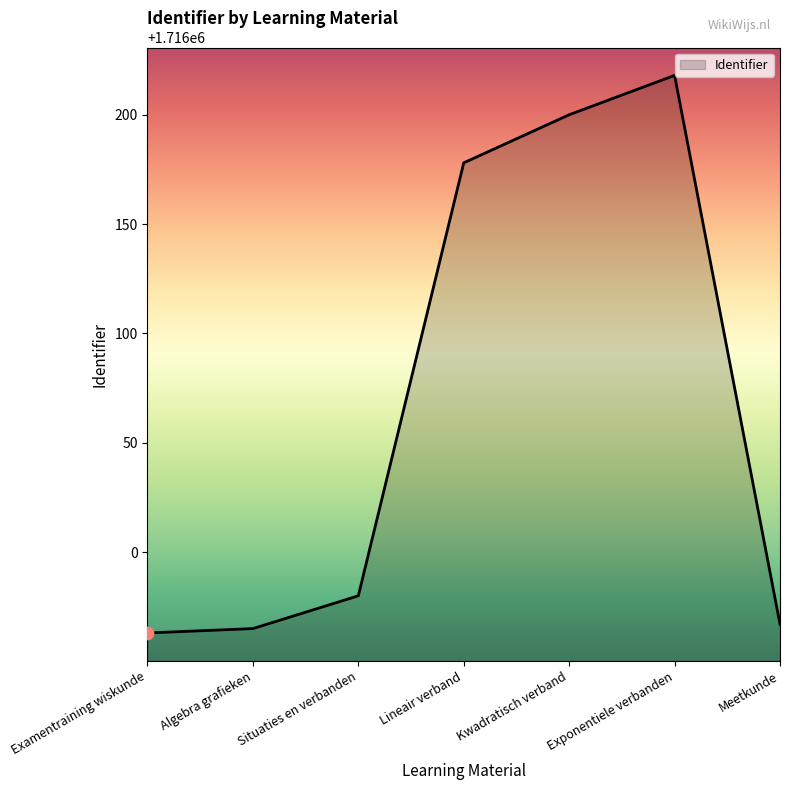

What is the ratio of the value at Meetkunde to the value at Lineair verband?

1.0